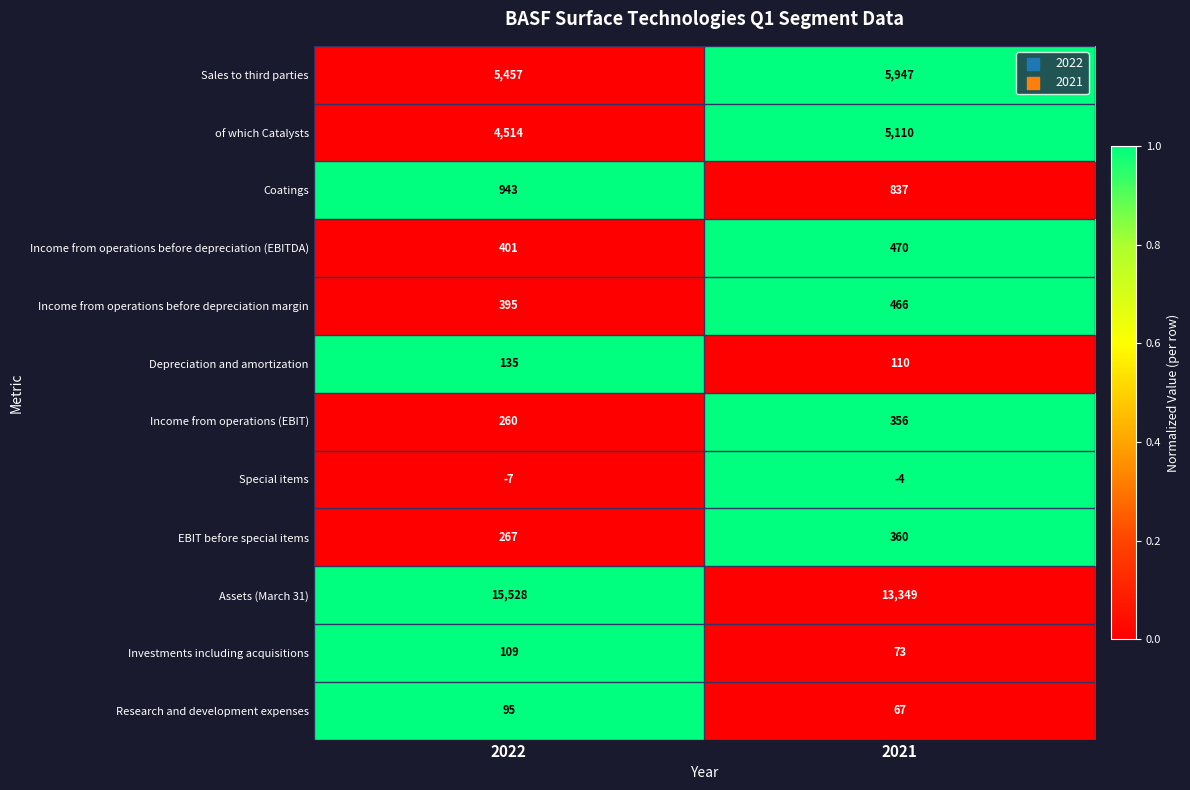

Is it true that Research and development expenses equals 67 at 2021?

True